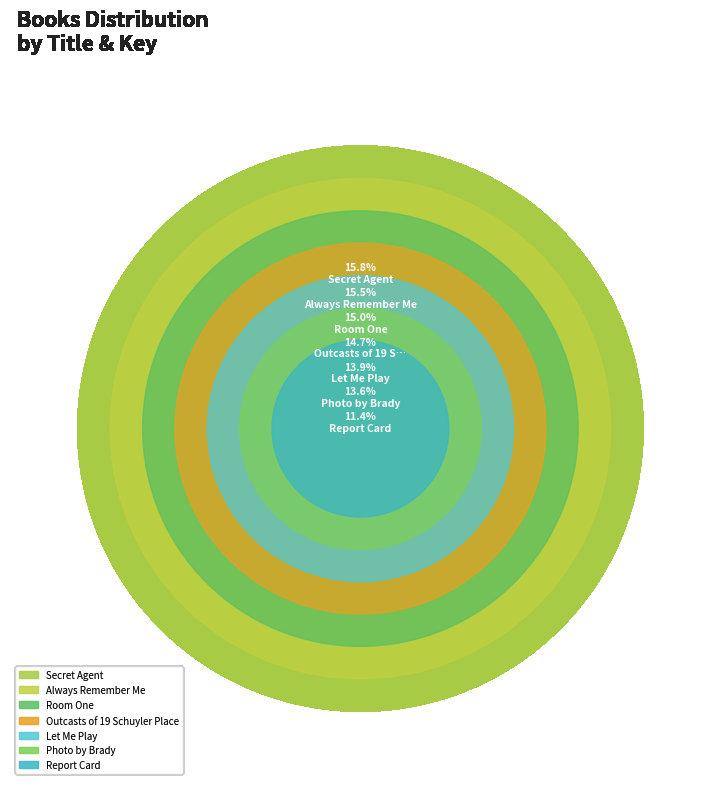

Which slice is the smallest?

Report Card